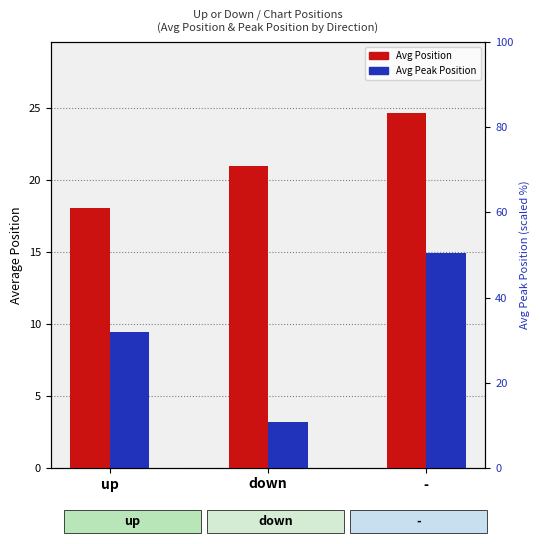

List the series in order of their peak value, highest first.

Avg Position, Avg Peak Position